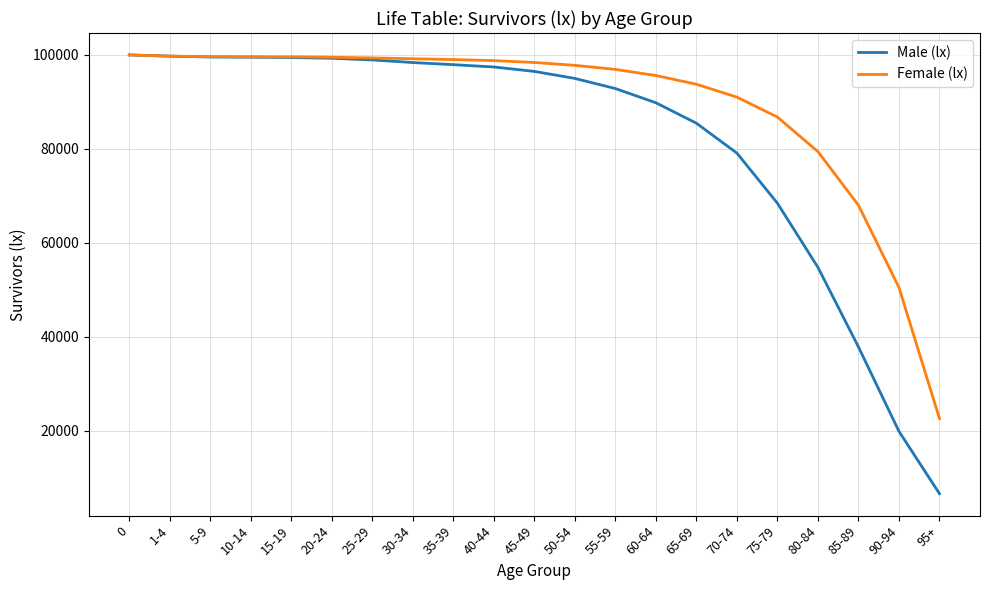

What is the greatest value displayed?

100000